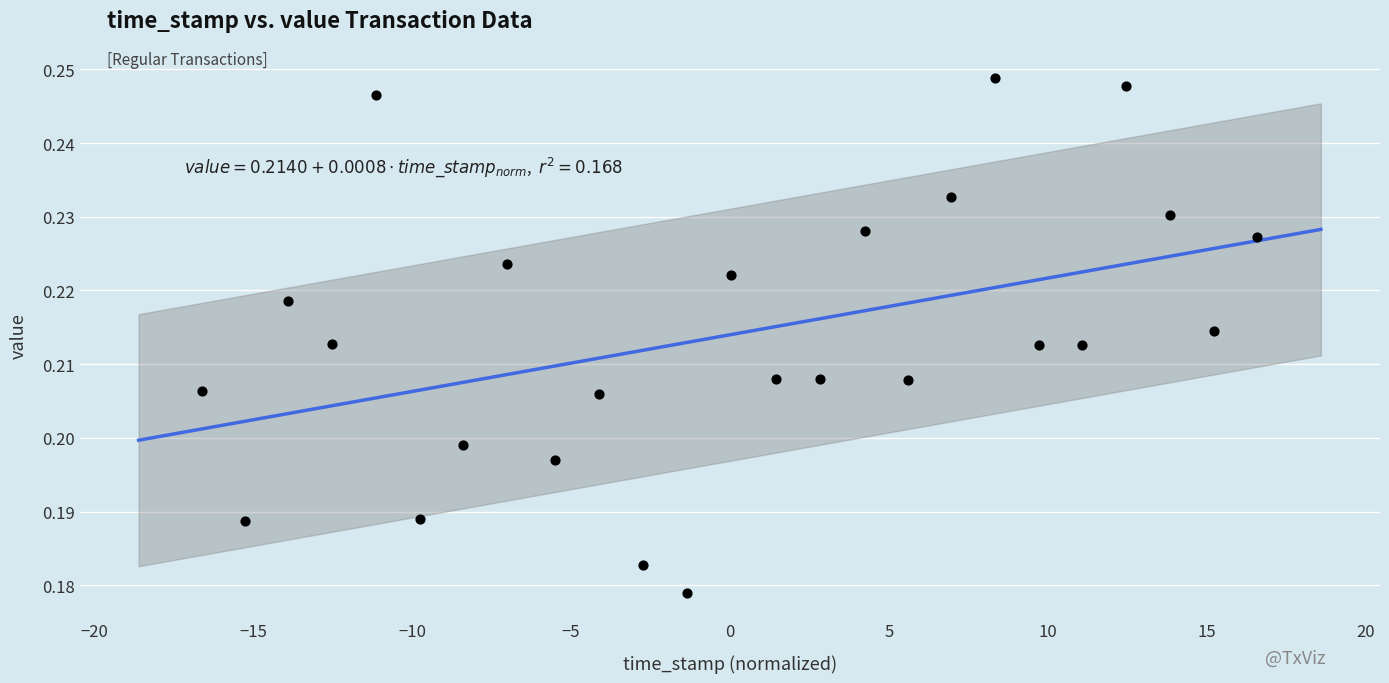

What is the range of X values (max minus min)?

33.2